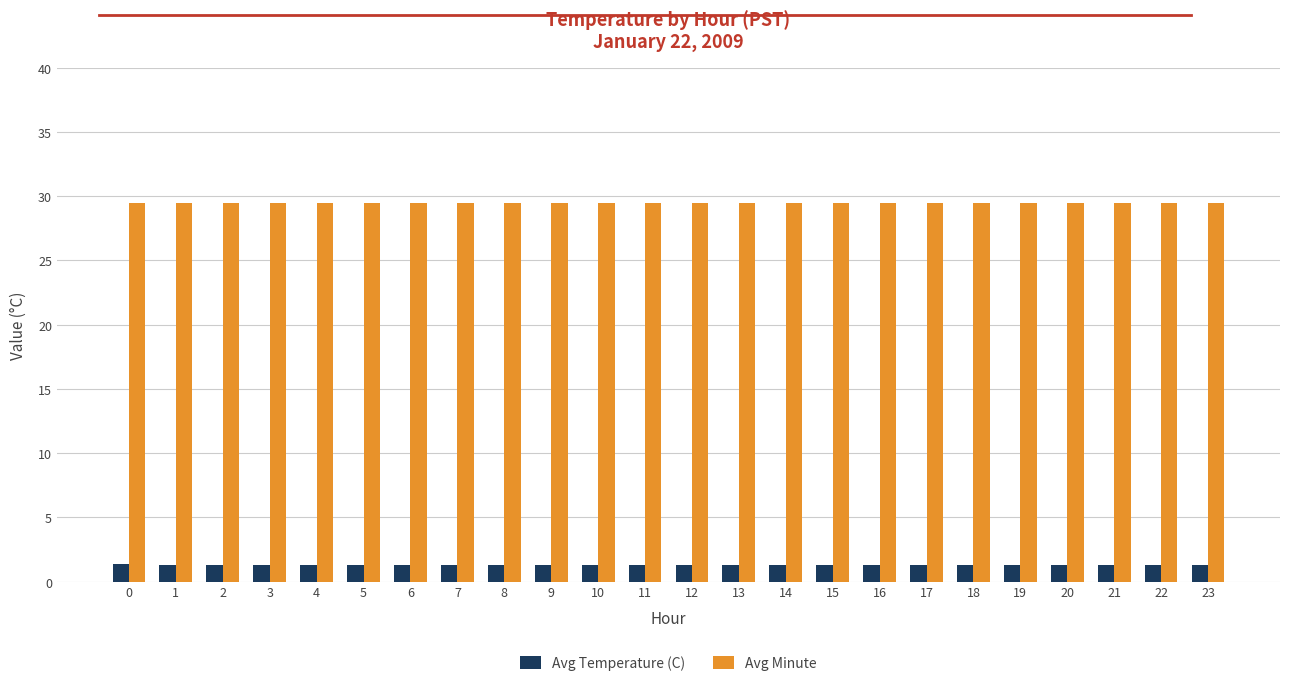

At 15, list the series in order from largest to smallest.

Avg Minute, Avg Temperature (C)